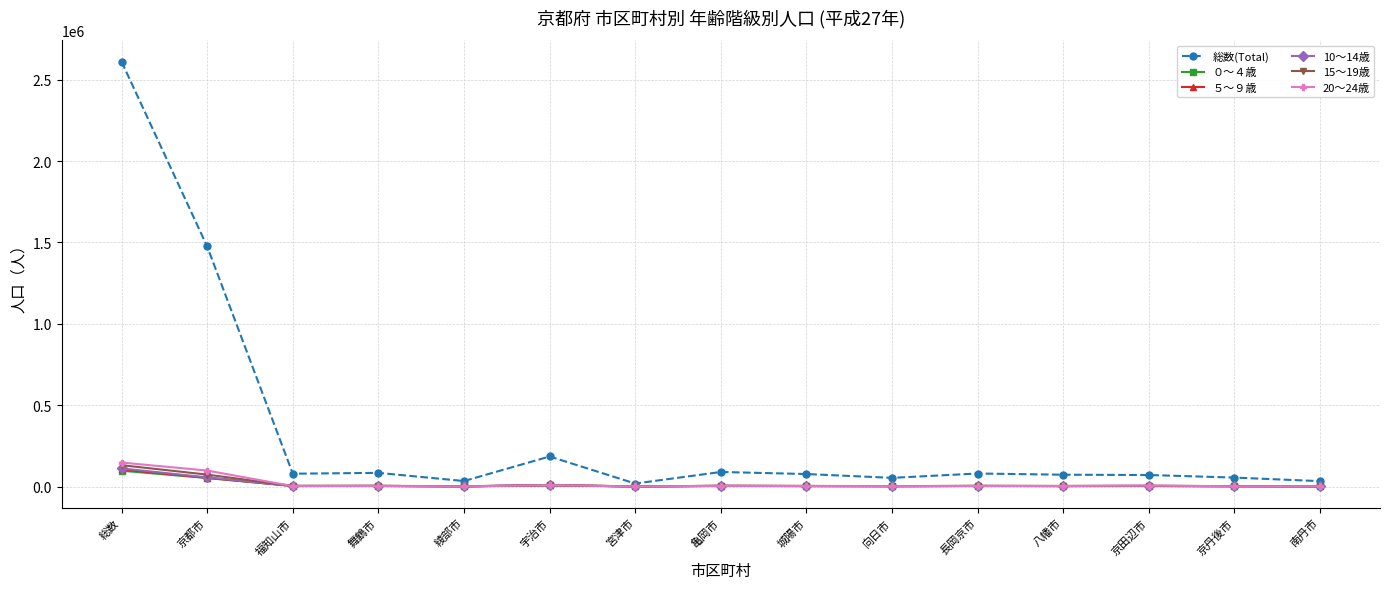

Which label corresponds to the largest value in the chart?

総数